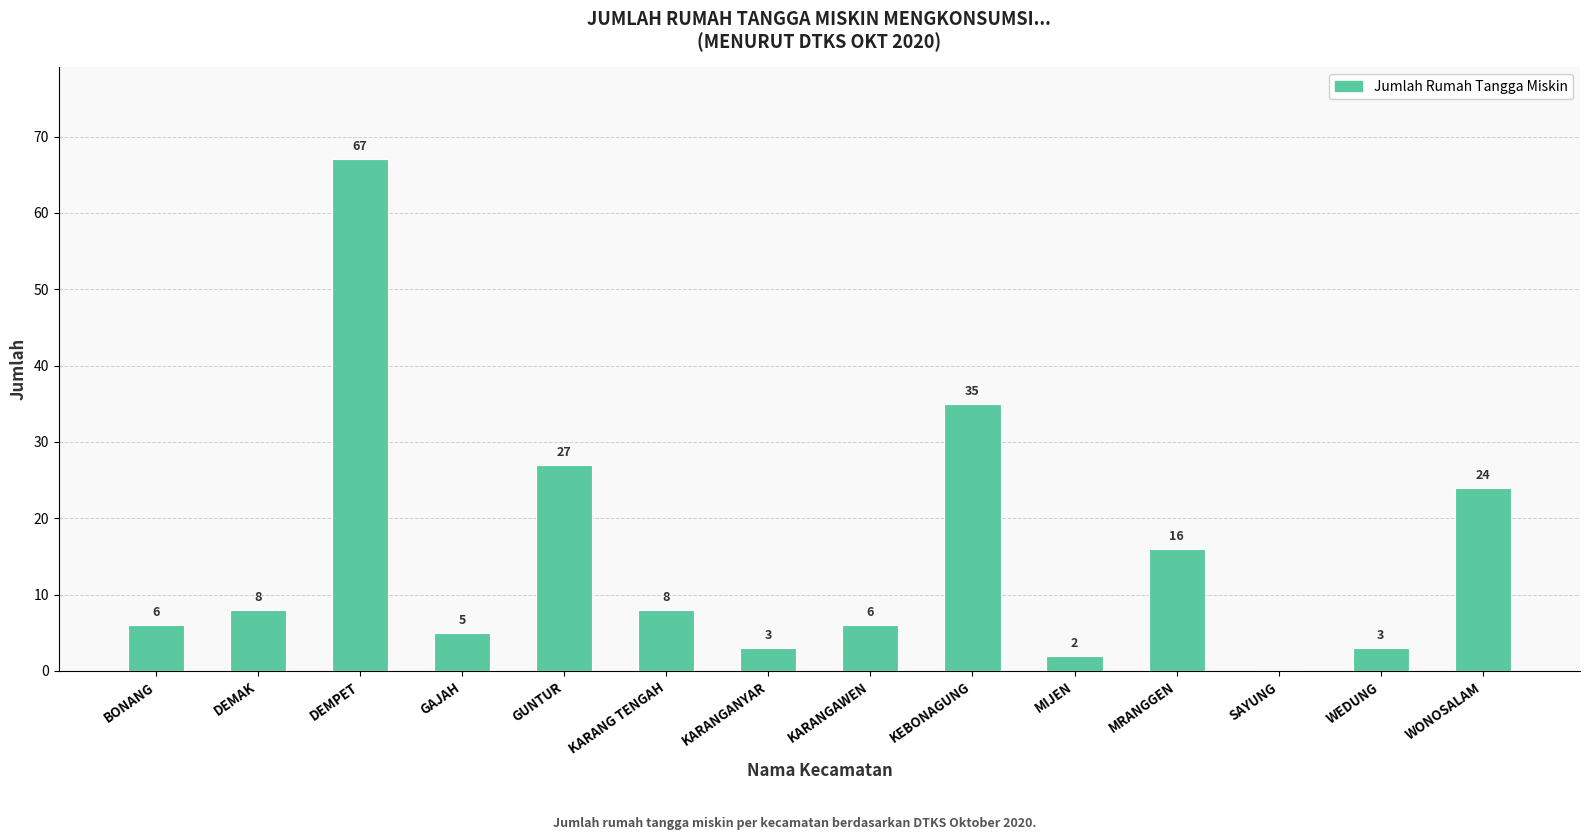

The value at MRANGGEN is 23. True or false?

False